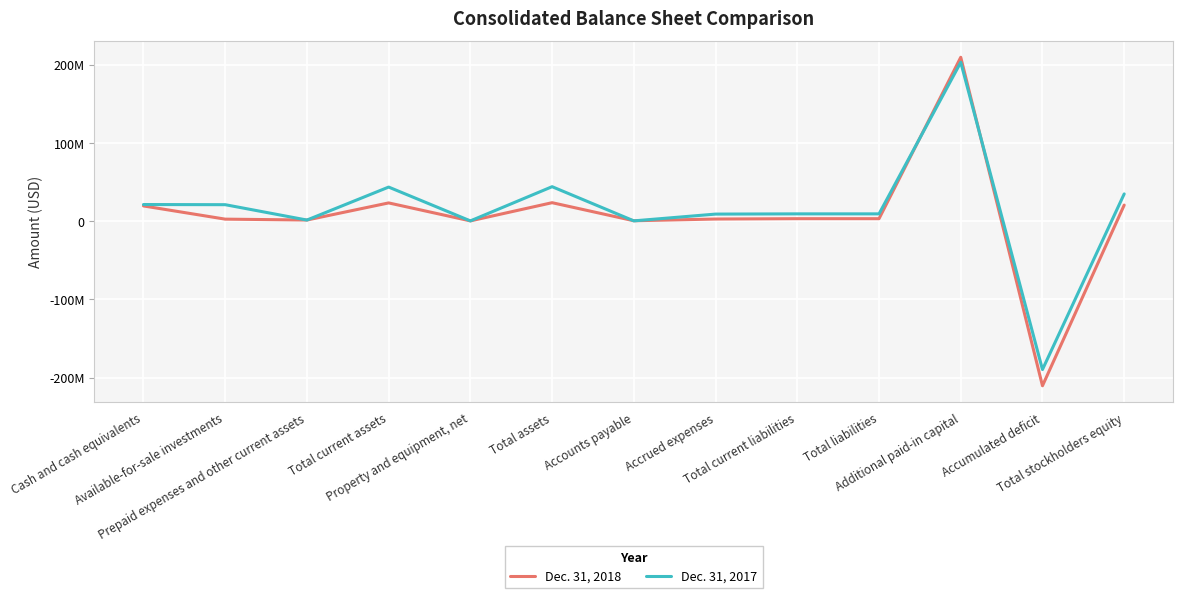

Reading left to right, list all the values displayed in this chart.

Dec. 31, 2018: 19371000	2496000	1369000	23236000	263000	23521000	441000	2637000	3078000	3078000	209366000	-210470000	20443000
Dec. 31, 2017: 21170000	20971000	1339000	43480000	259000	43979000	291000	8949000	9240000	9240000	202953000	-189741000	34739000